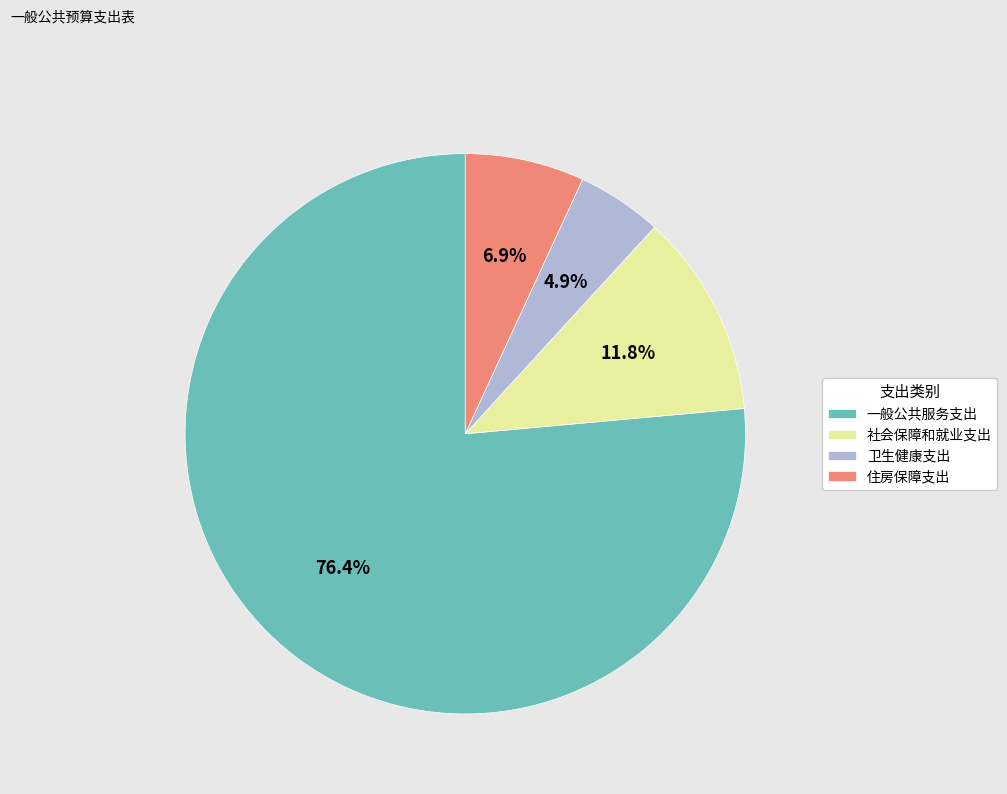

What percentage is the 一般公共服务支出 slice, to the nearest percent?

76%